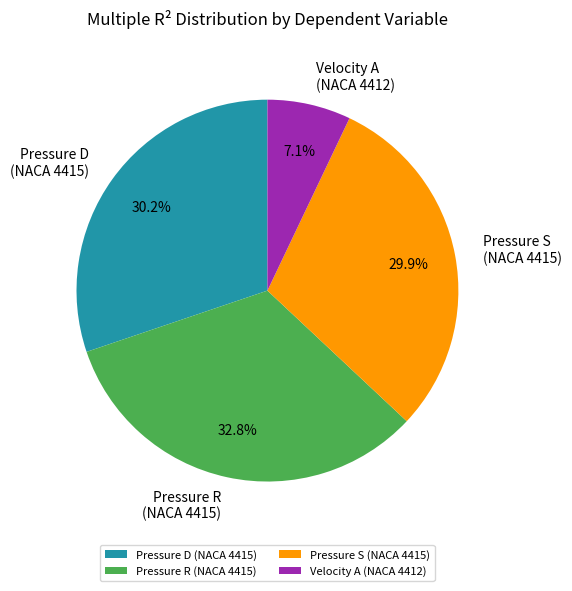

Is there a majority slice in this chart?

No